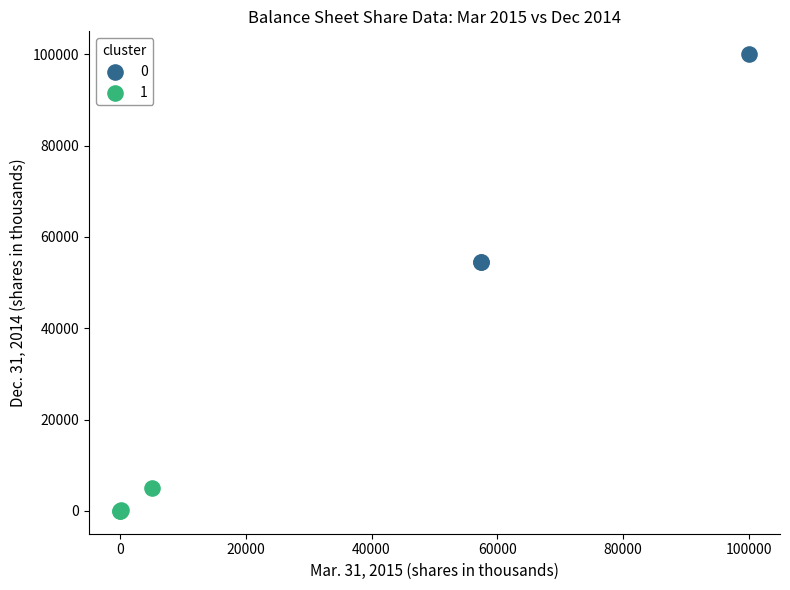

Which series contains the highest Y value?

0